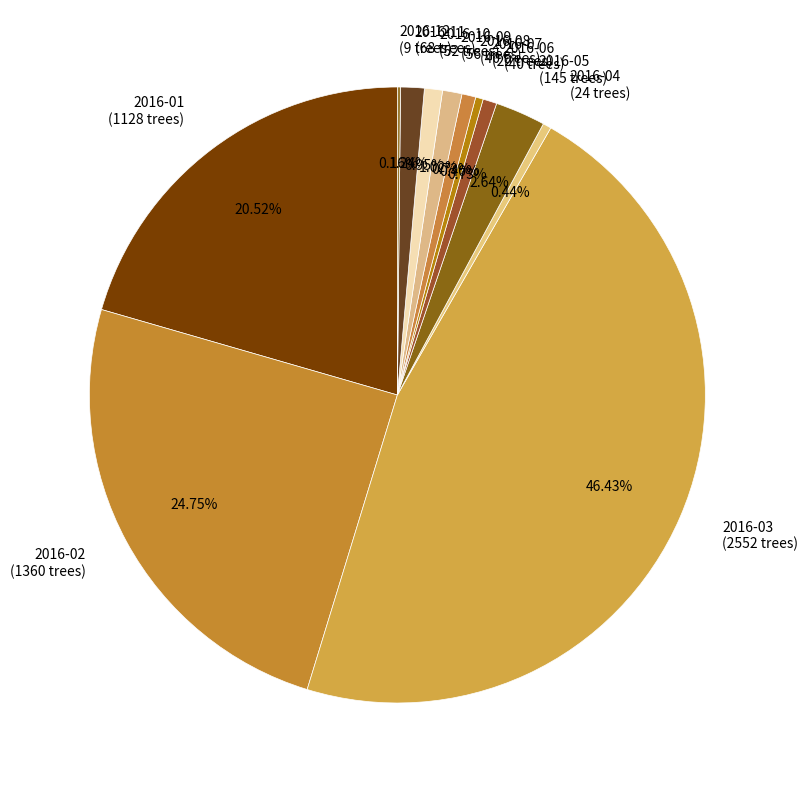

To the nearest percent, what is the average slice percentage?

8%